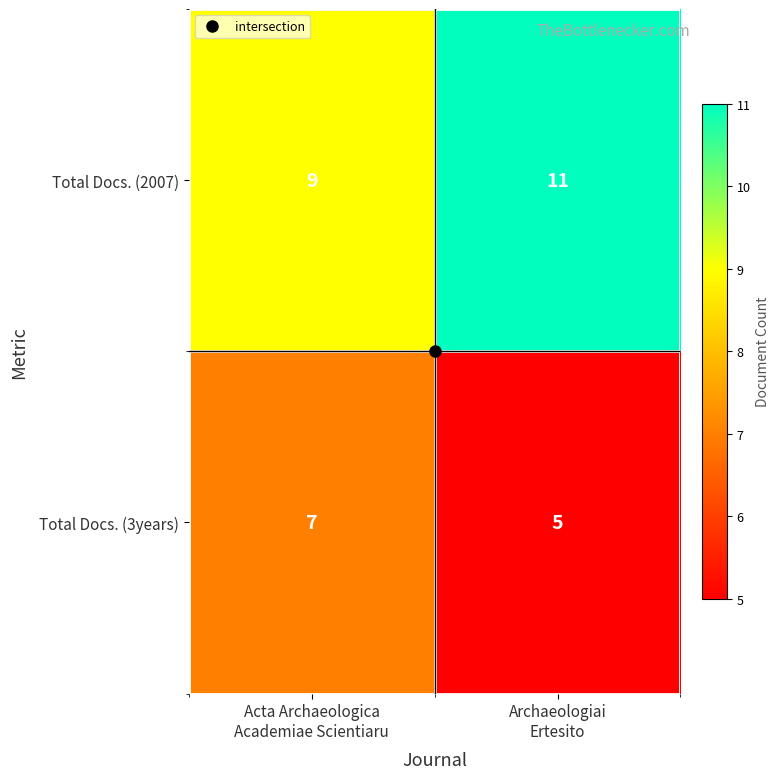

At how many categories does at least one series exceed 8?

2